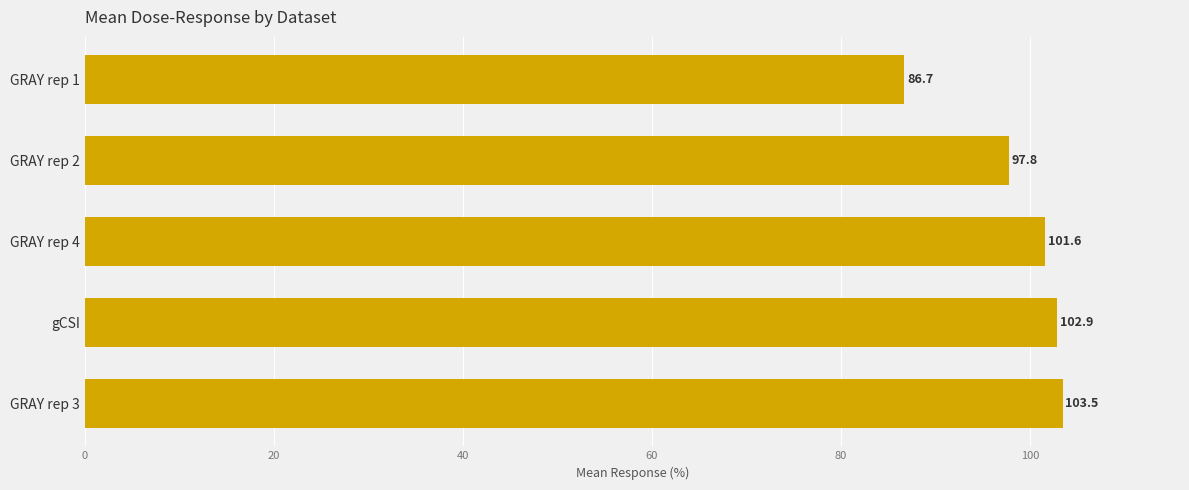

Reading bottom to top, transcribe all the data shown in this chart.

GRAY rep 3=103.5	gCSI=102.9	GRAY rep 4=101.6	GRAY rep 2=97.8	GRAY rep 1=86.7